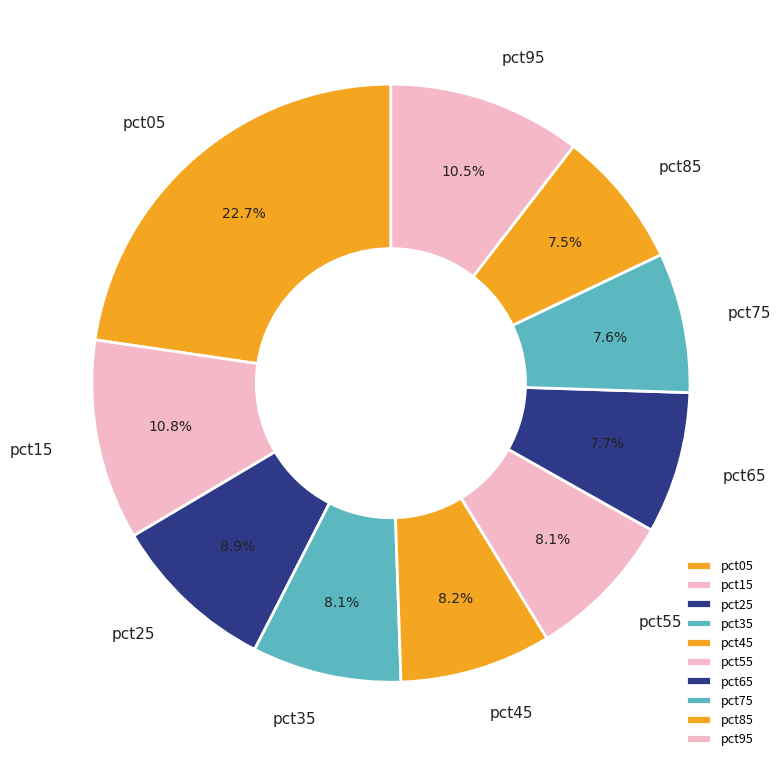

What portion of the pie excludes pct15?

89.2%